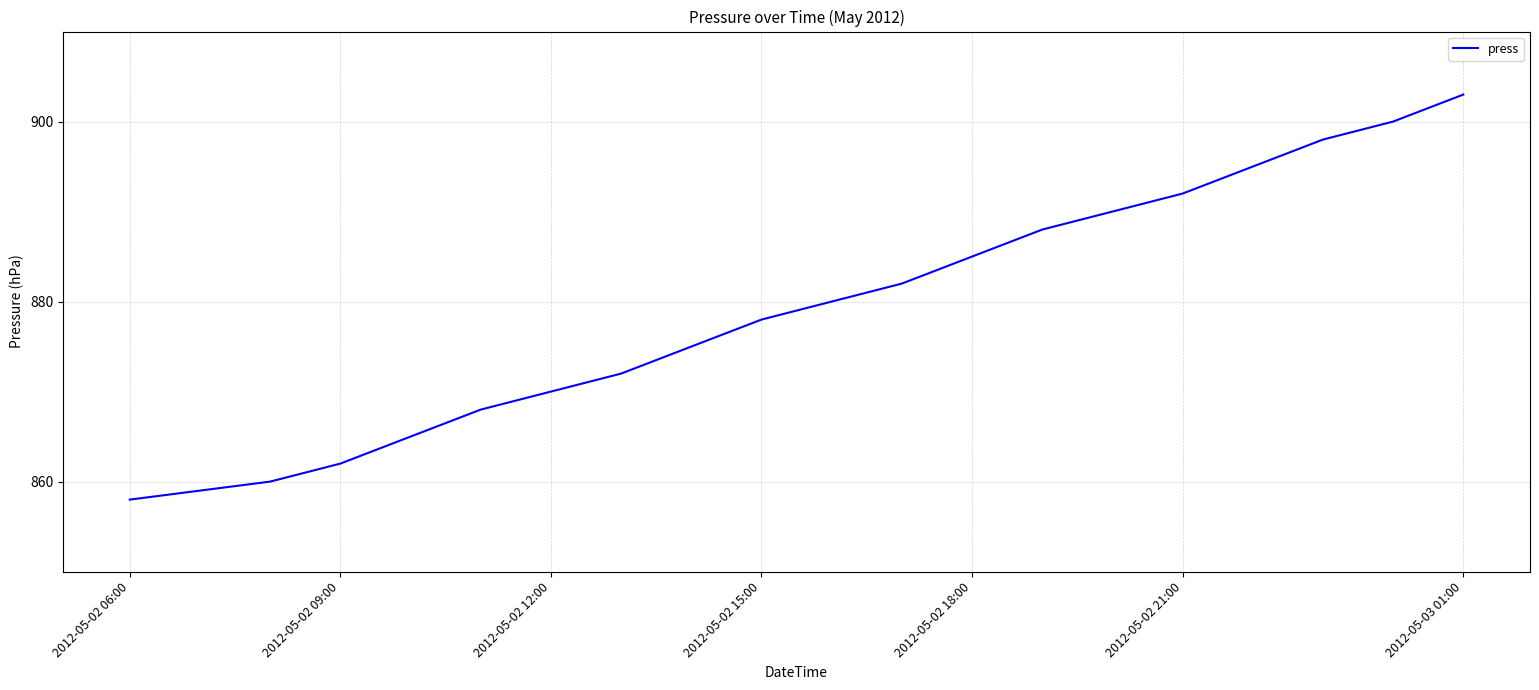

What is the maximum value shown in the chart?

903